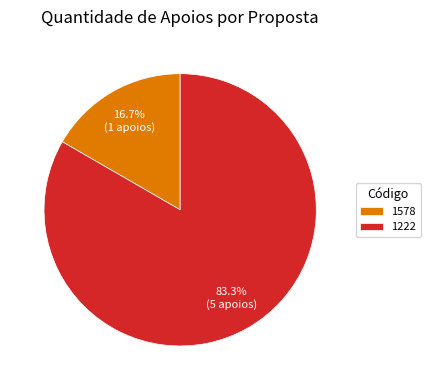

Which slice is the smallest?

1578